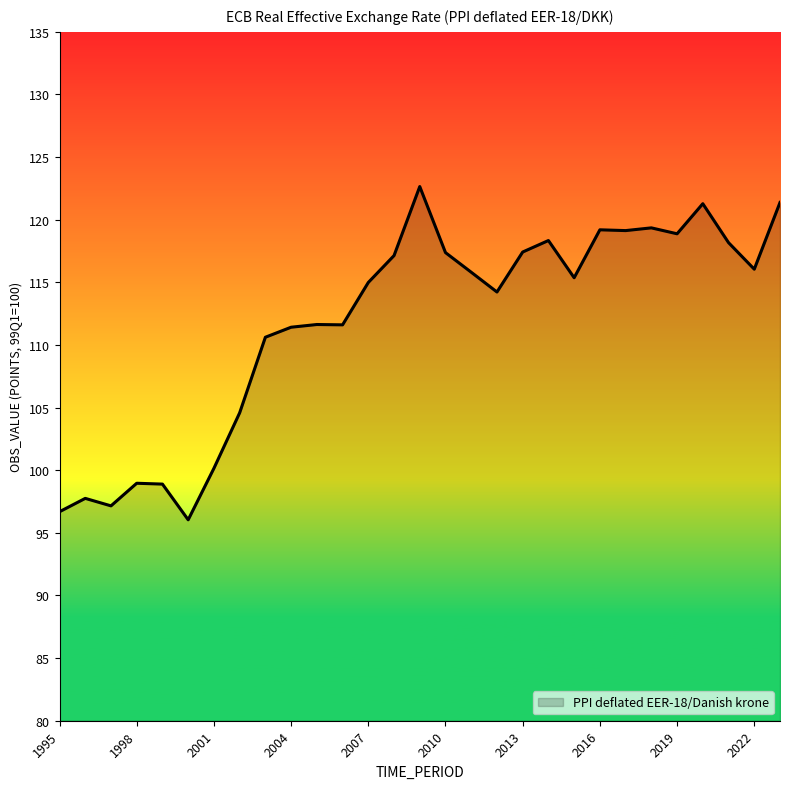

What is the smallest value displayed?

96.0